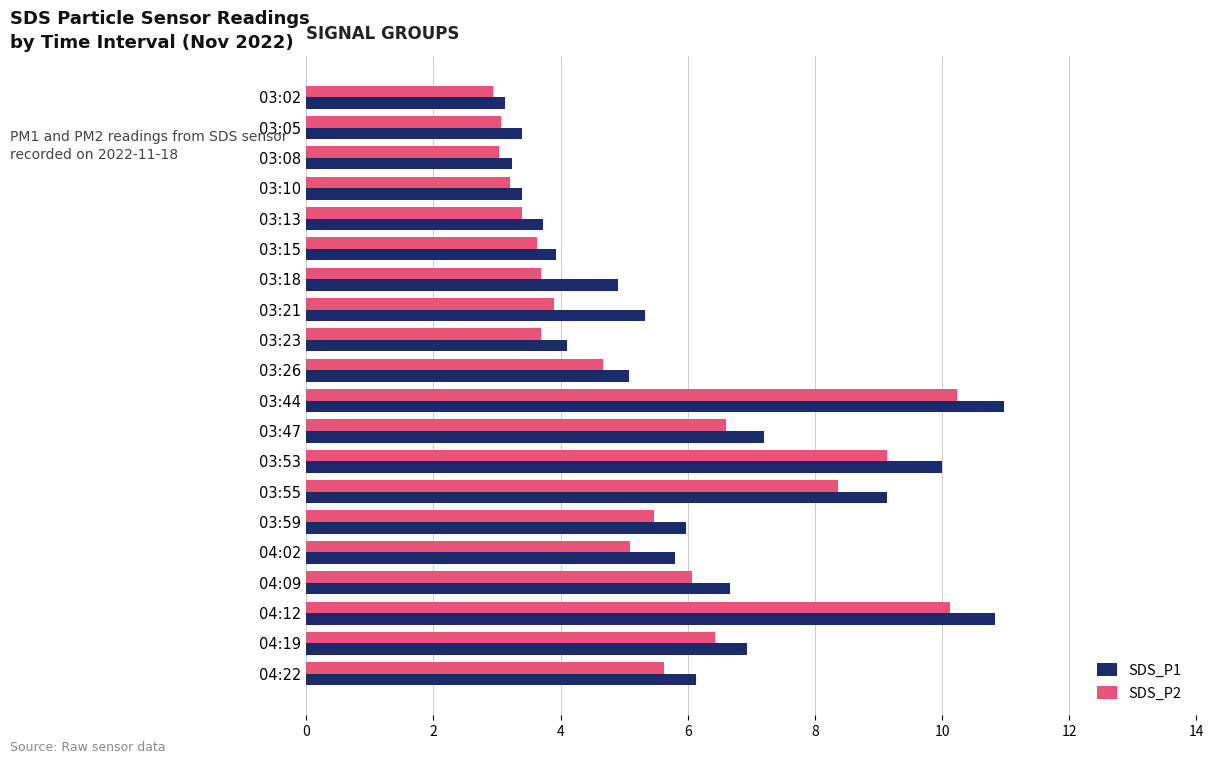

True or false: SDS_P2 has a value of 2.1 at 04:22.

False